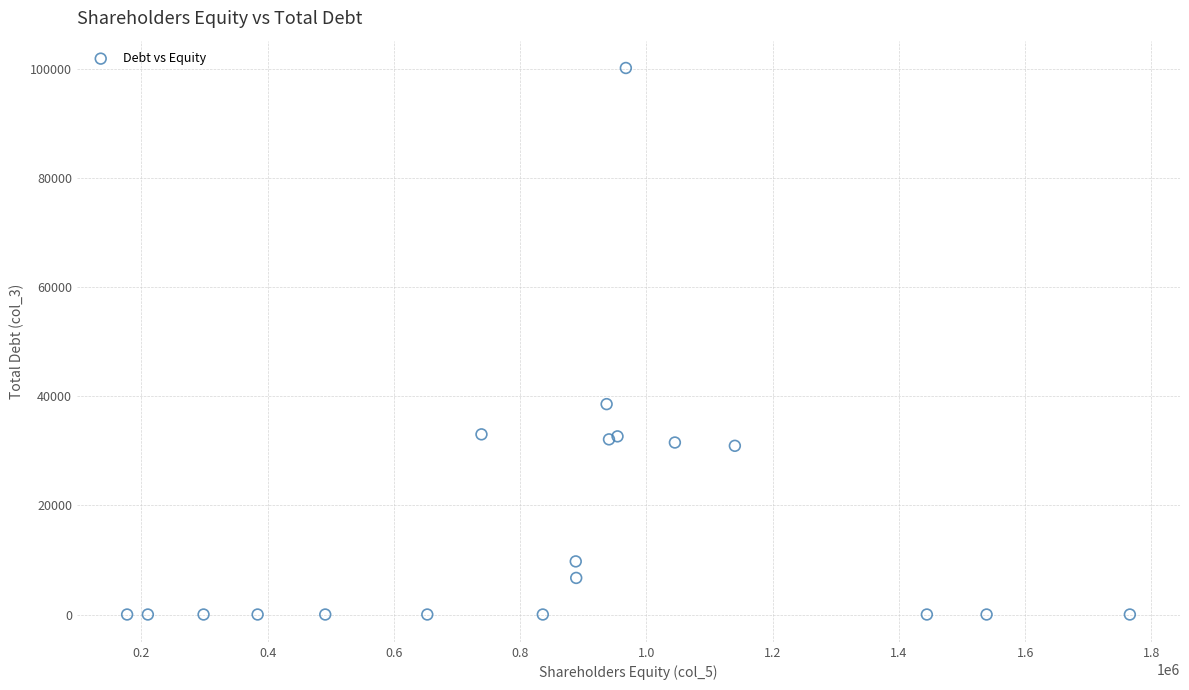

What Y value in the scatter plot is closest to 50053?

38537